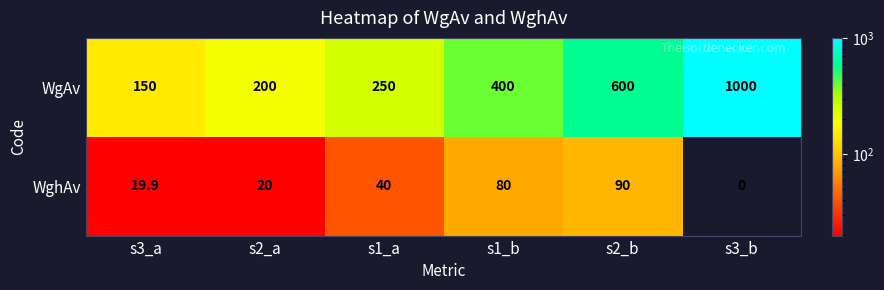

What is the difference between the maximum and minimum values in the WghAv series?

90.0